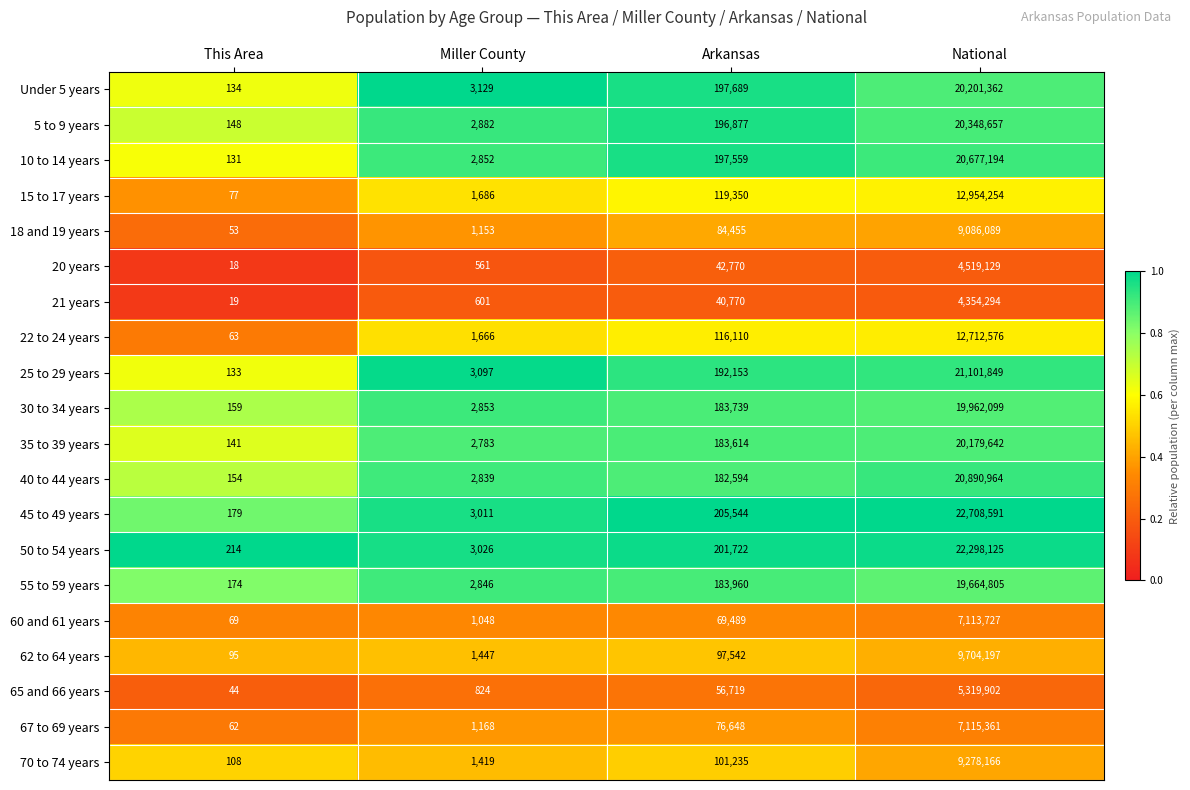

What is the sum of the 50 to 54 years values at Arkansas and This Area?

201936